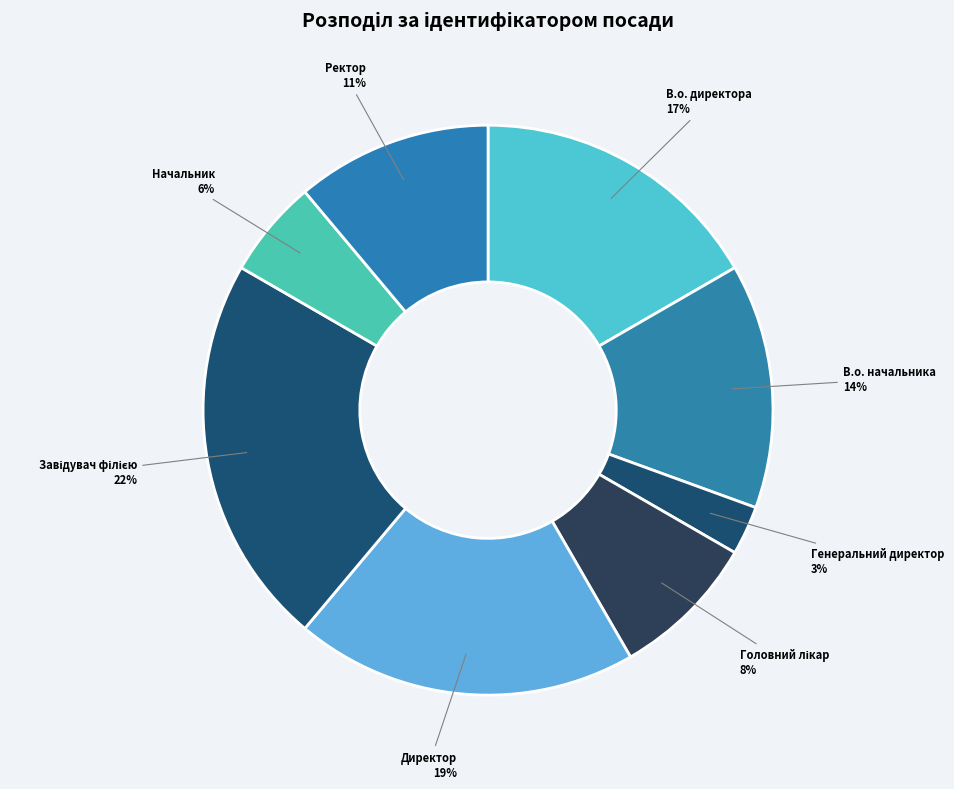

What is the smallest slice in the pie chart?

Генеральний директор